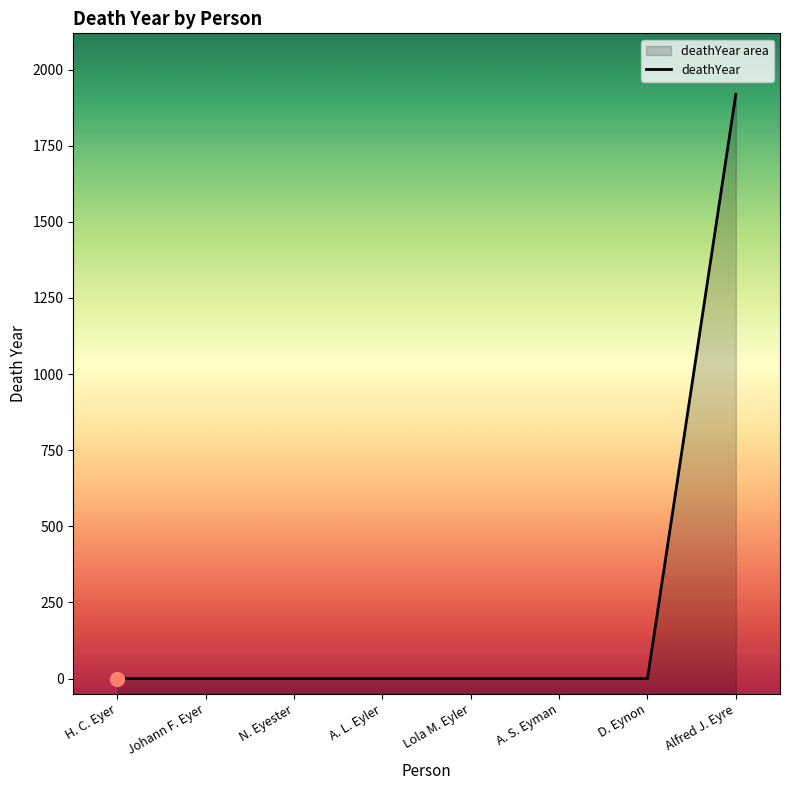

What is the label of the 8th point from the right?

H. C. Eyer